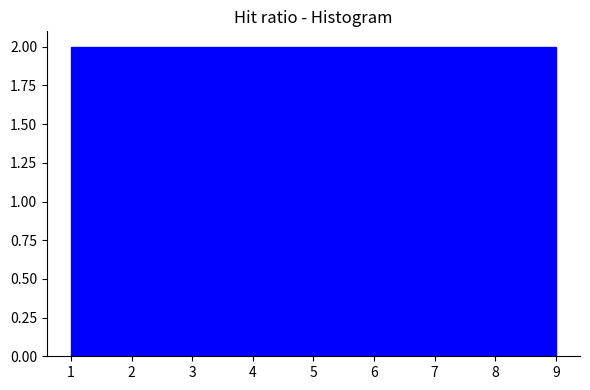

Reading left to right, transcribe this chart: for each bar, give the range it covers on the x-axis and its height. Neither the bar edges nor the heights are printed on the chart, so give them approximately, as read against the axes.

1.0 to 1.9: 2
1.9 to 2.8: 2
2.8 to 3.7: 2
3.7 to 4.6: 2
4.6 to 5.4: 2
5.4 to 6.3: 2
6.3 to 7.2: 2
7.2 to 8.1: 2
8.1 to 9.0: 2